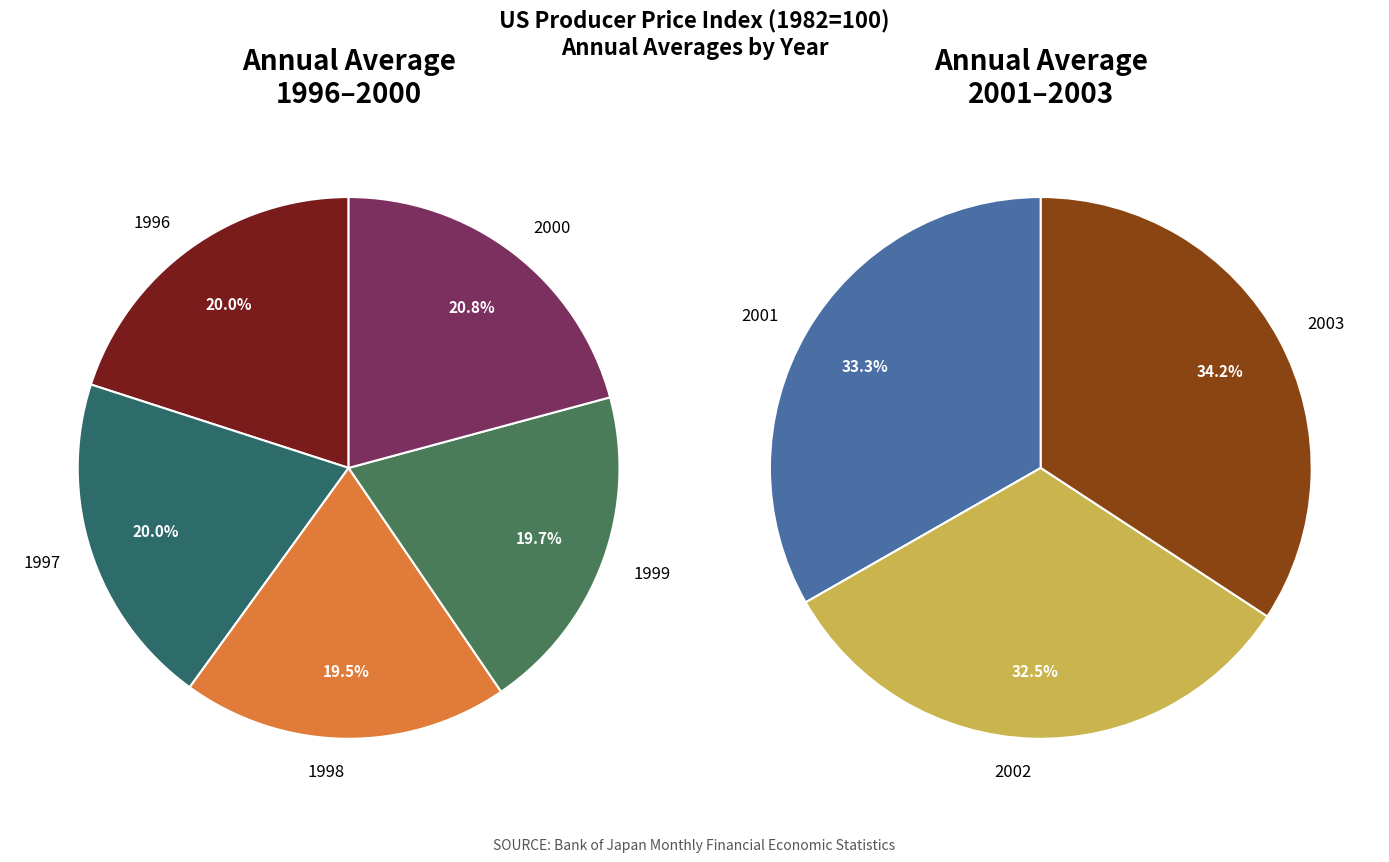

Rank the categories by value from highest to lowest.

2003, 2001, 2000, 2002, 1996, 1997, 1999, 1998